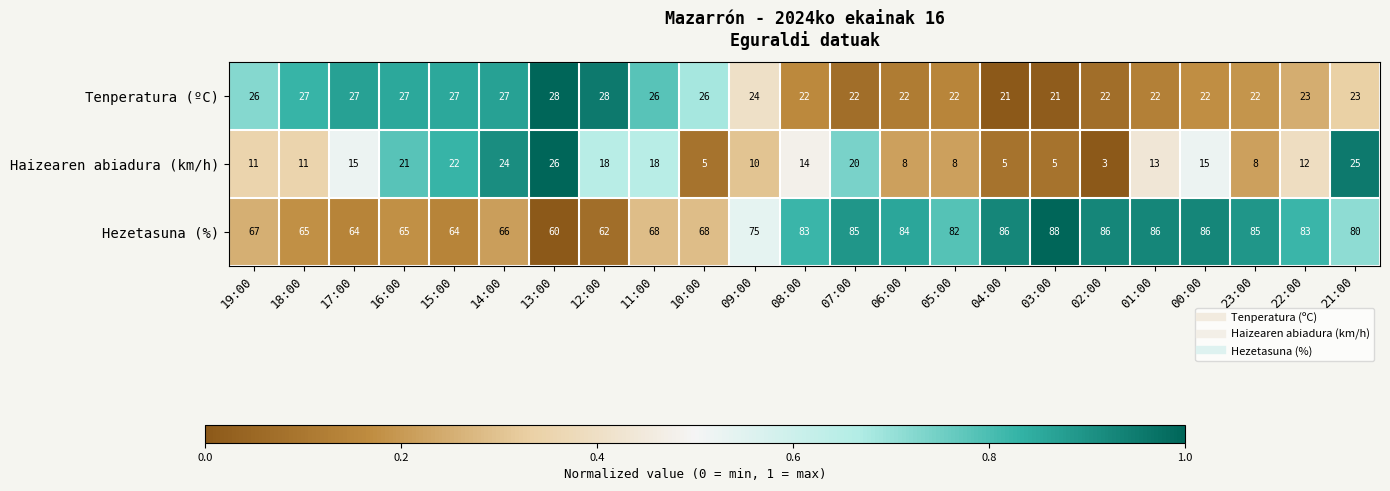

Between 07:00 and 06:00, which series saw the biggest shift?

Haizearen abiadura (km/h)